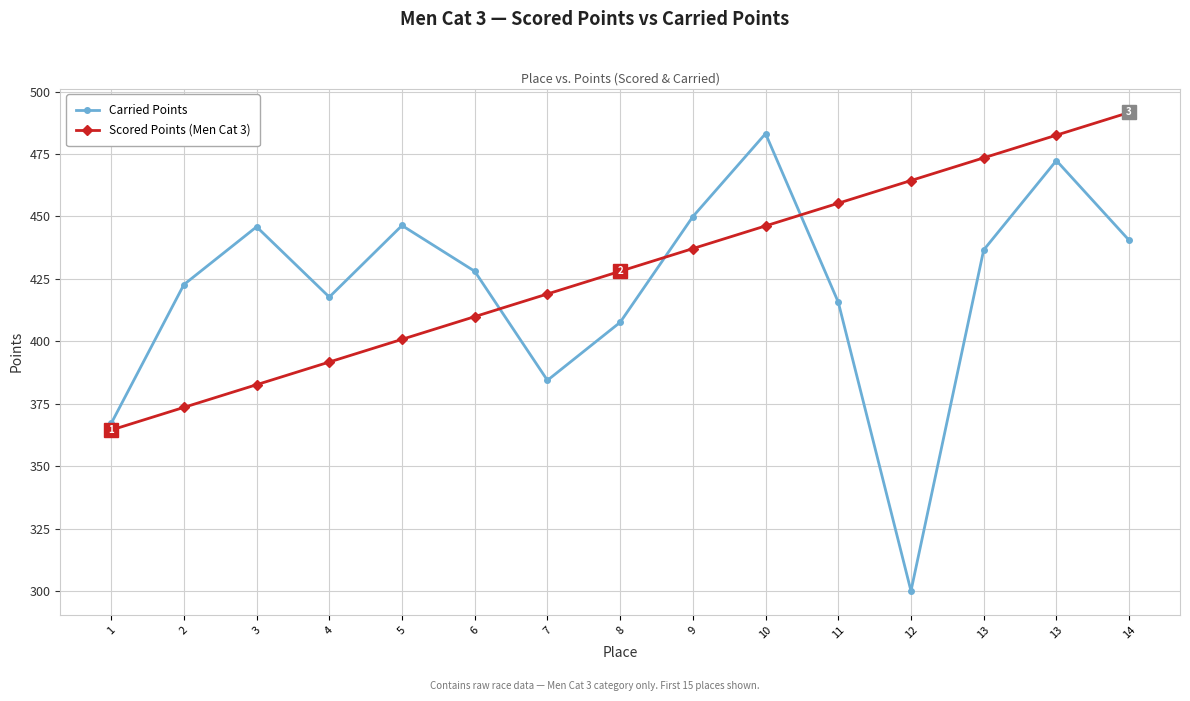

Does the chart display data point markers on the line(s)?

Yes